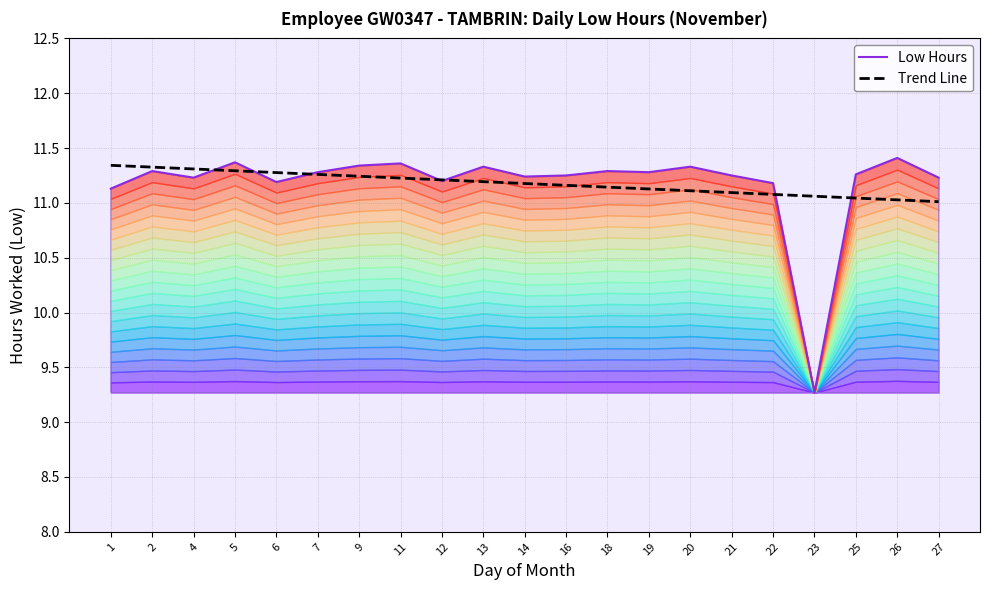

In Low Hours, how many points are higher than both neighbors (excluding endpoints)?

7